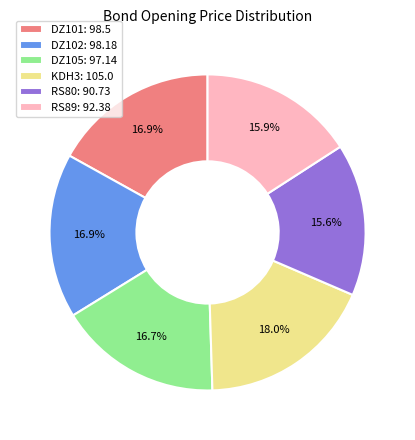

To the nearest percent, what percentage of the pie is DZ105?

17%